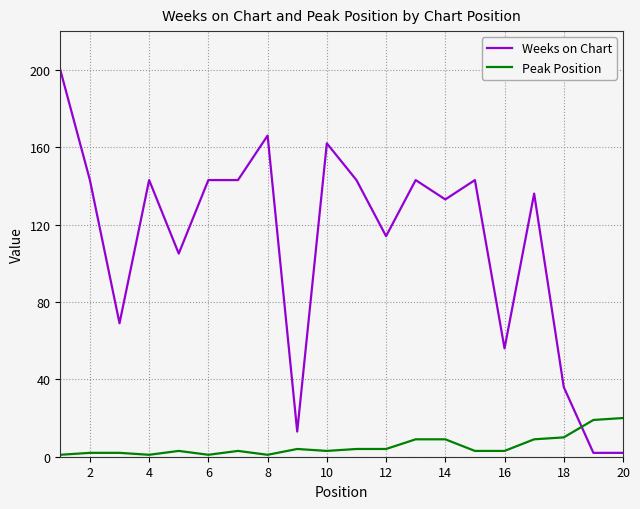

What are all the series names shown in the legend?

Weeks on Chart, Peak Position